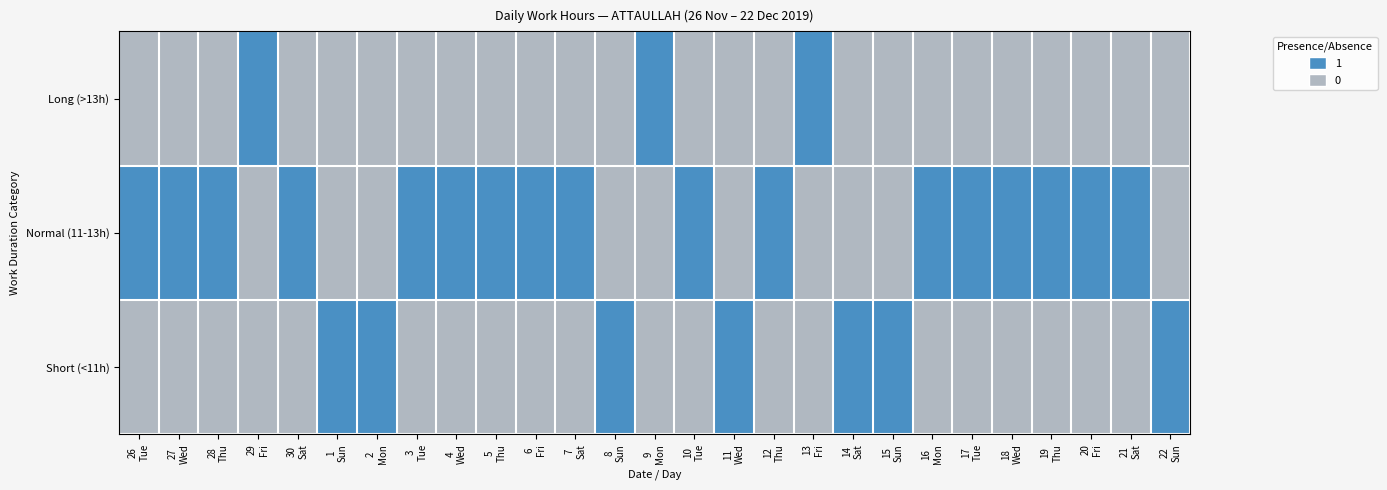

Which label corresponds to the largest value in the chart?

29
Fri